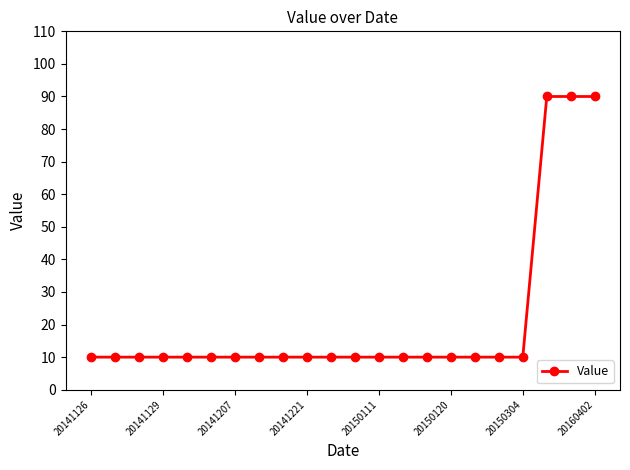

What is the maximum value shown in the chart?

90